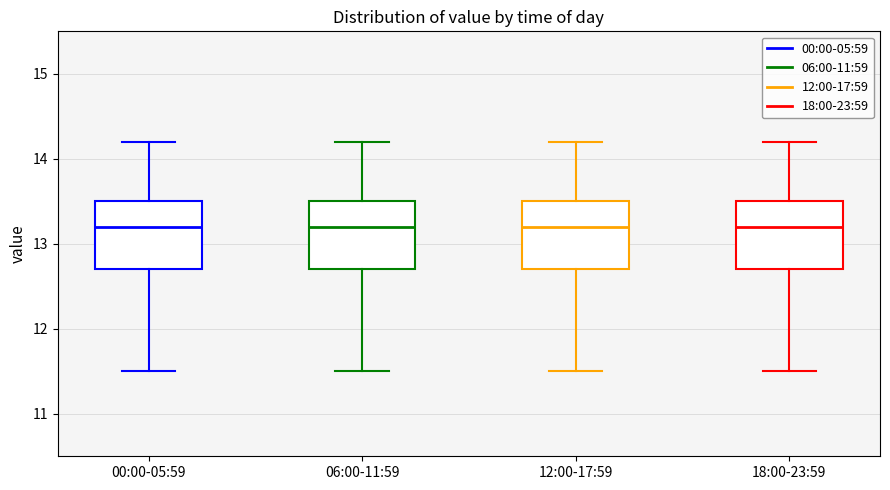

Reading left to right, transcribe this box plot: for each box, give where its median line is, the range the box spans, and where its two whiskers end, as read against the y-axis. The values are not printed on the chart, so give them approximately, as read against the axis.

00:00-05:59: median 13.2, box 12.7 to 13.5, whiskers 11.5 to 14.2
06:00-11:59: median 13.2, box 12.7 to 13.5, whiskers 11.5 to 14.2
12:00-17:59: median 13.2, box 12.7 to 13.5, whiskers 11.5 to 14.2
18:00-23:59: median 13.2, box 12.7 to 13.5, whiskers 11.5 to 14.2